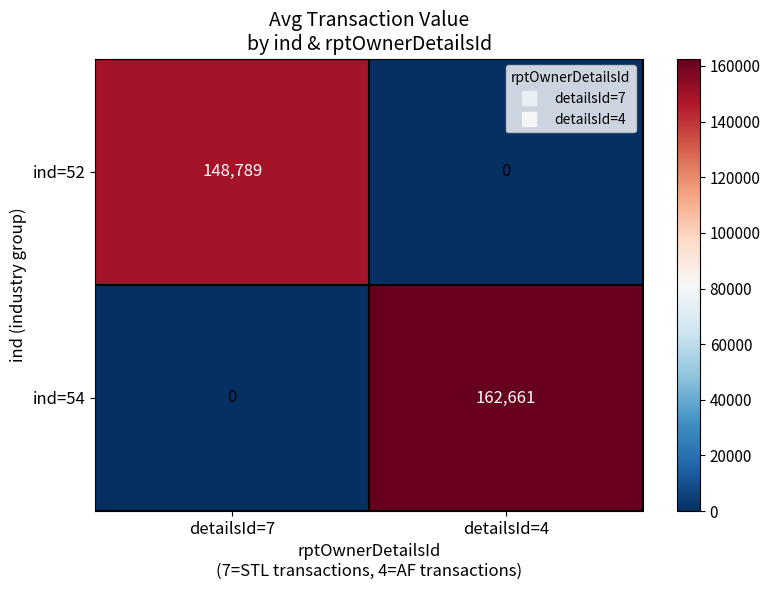

Which series has the largest range (max minus min)?

ind=54